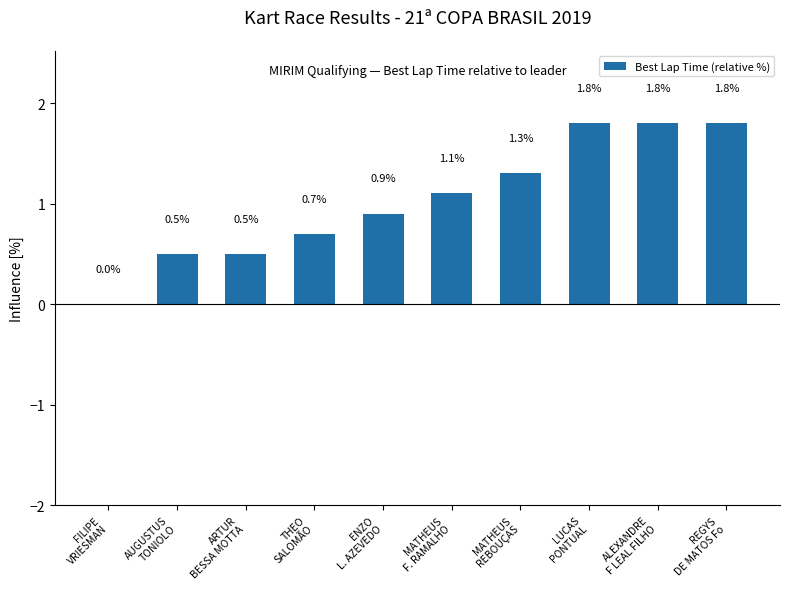

Is it true that the value at LUCAS
PONTUAL is 1.8?

True